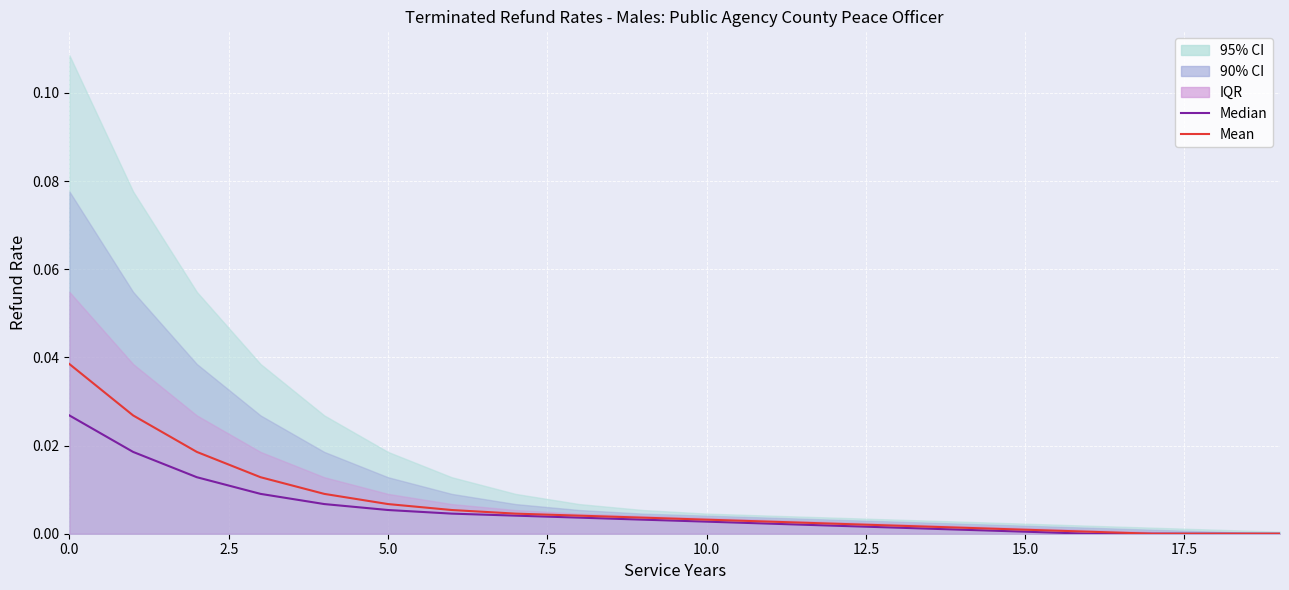

List the series in order of their peak value, highest first.

Mean, Median